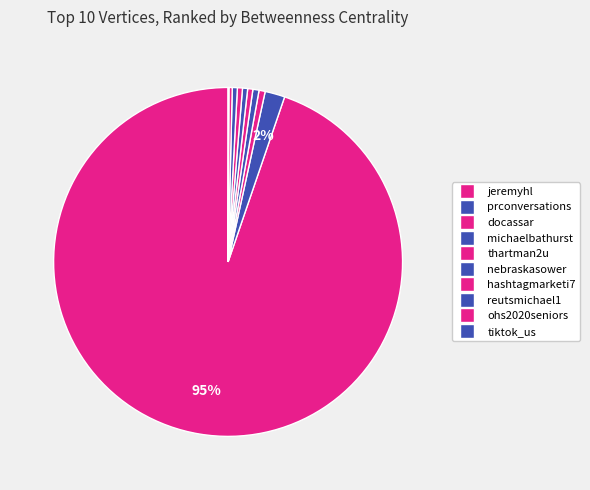

Approximately how many times larger is the value at jeremyhl compared to tiktok_us?

1237.0